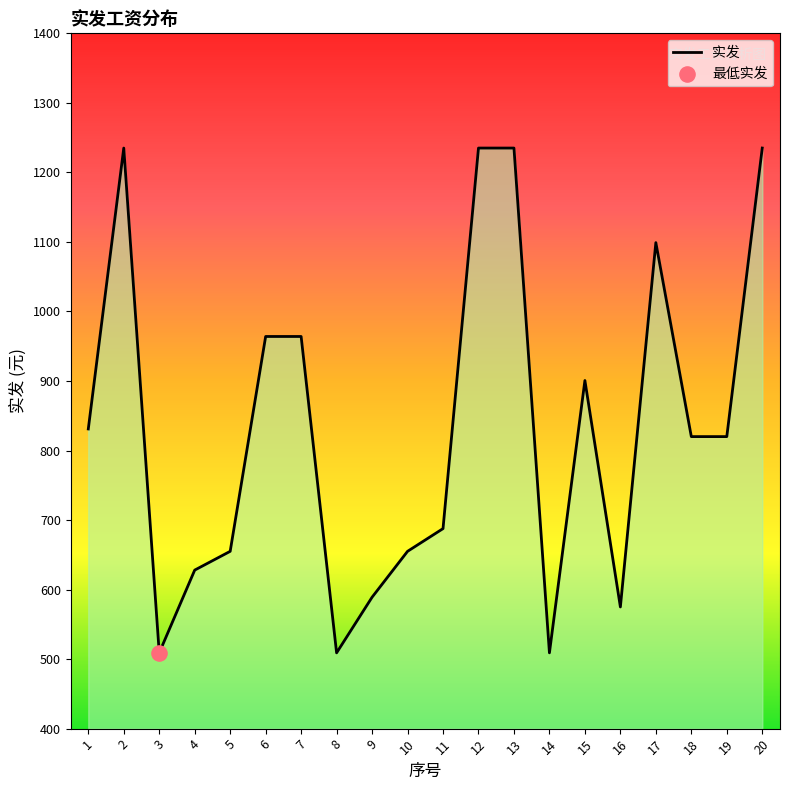

Between 18 and 13, which is larger?

13